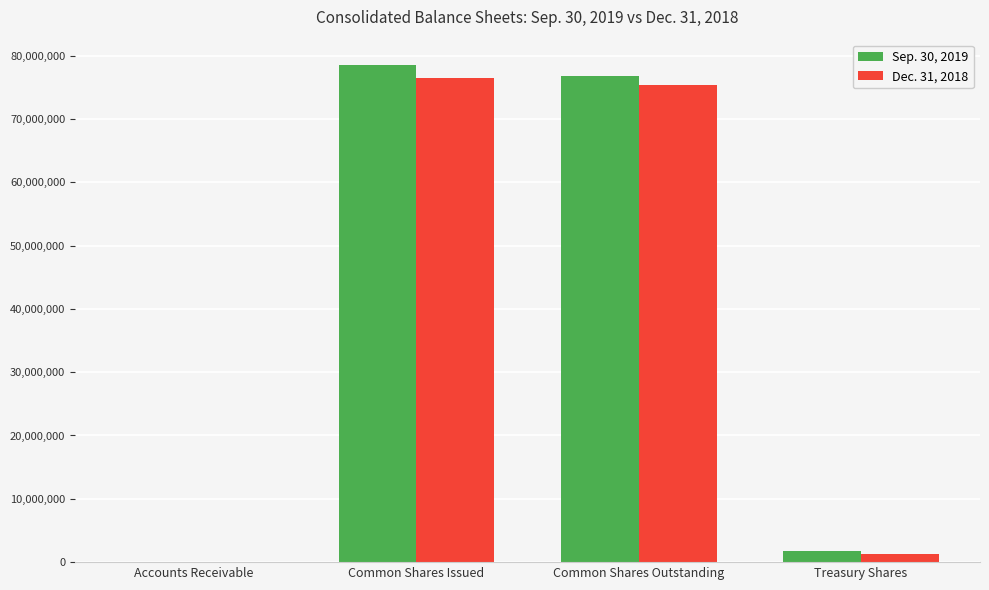

What value does the Dec. 31, 2018 series have at Accounts Receivable, to the nearest 10?

1750